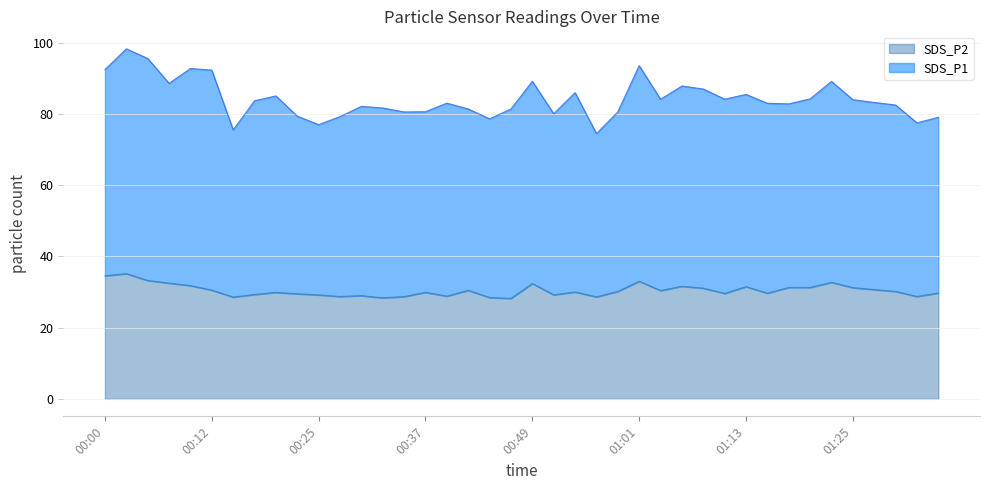

What is the sum of the values at 01:11 and 00:32?

58.0